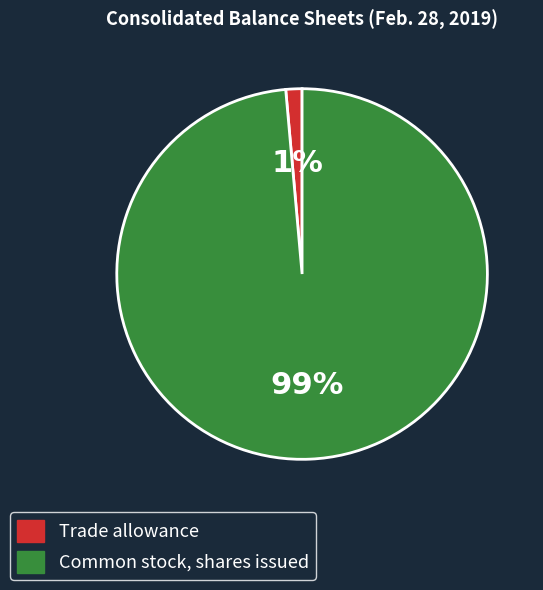

Which has a higher value, Trade allowance or Common stock, shares issued?

Common stock, shares issued